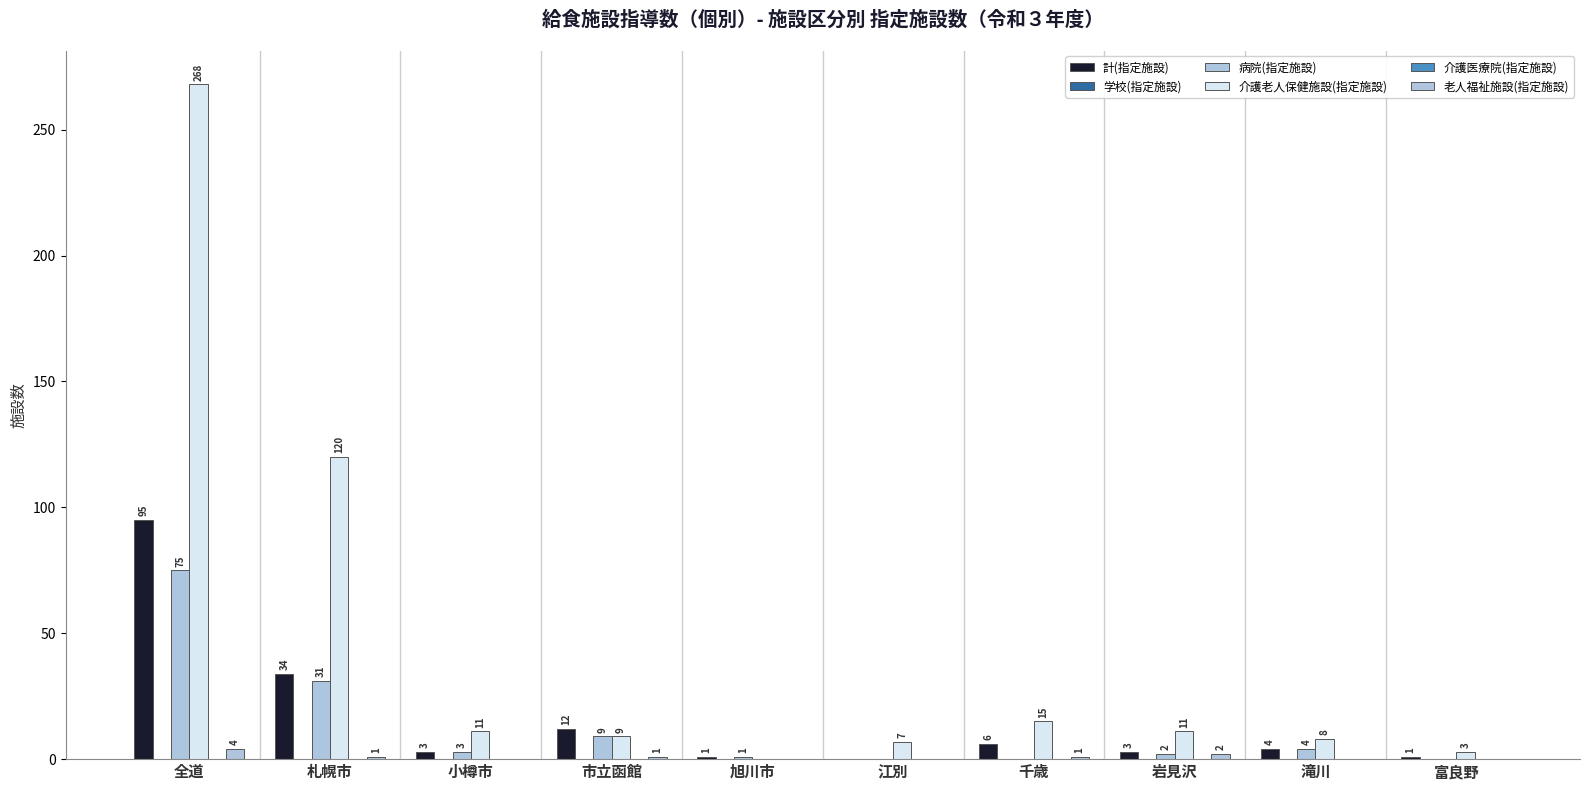

How many distinct data groups are displayed?

6